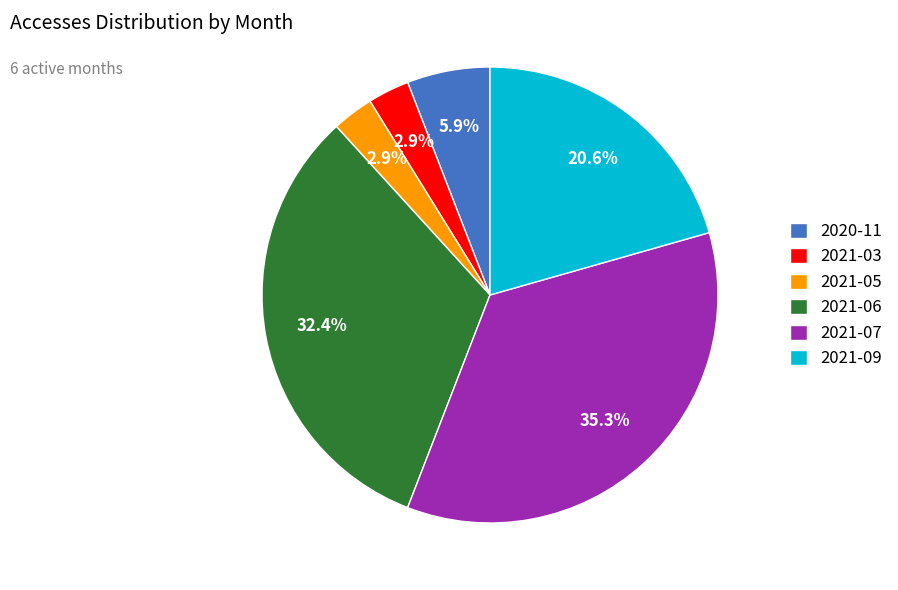

Does 2021-03 represent more than half of the total?

No